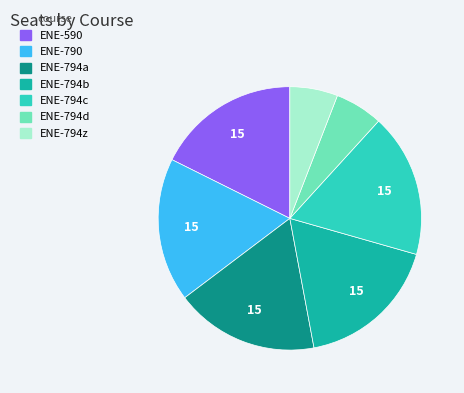

Is ENE-794c the majority of the pie?

No